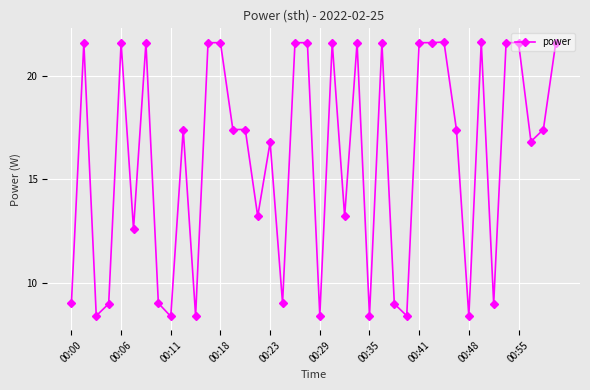

What is the maximum value shown in the chart?

21.6